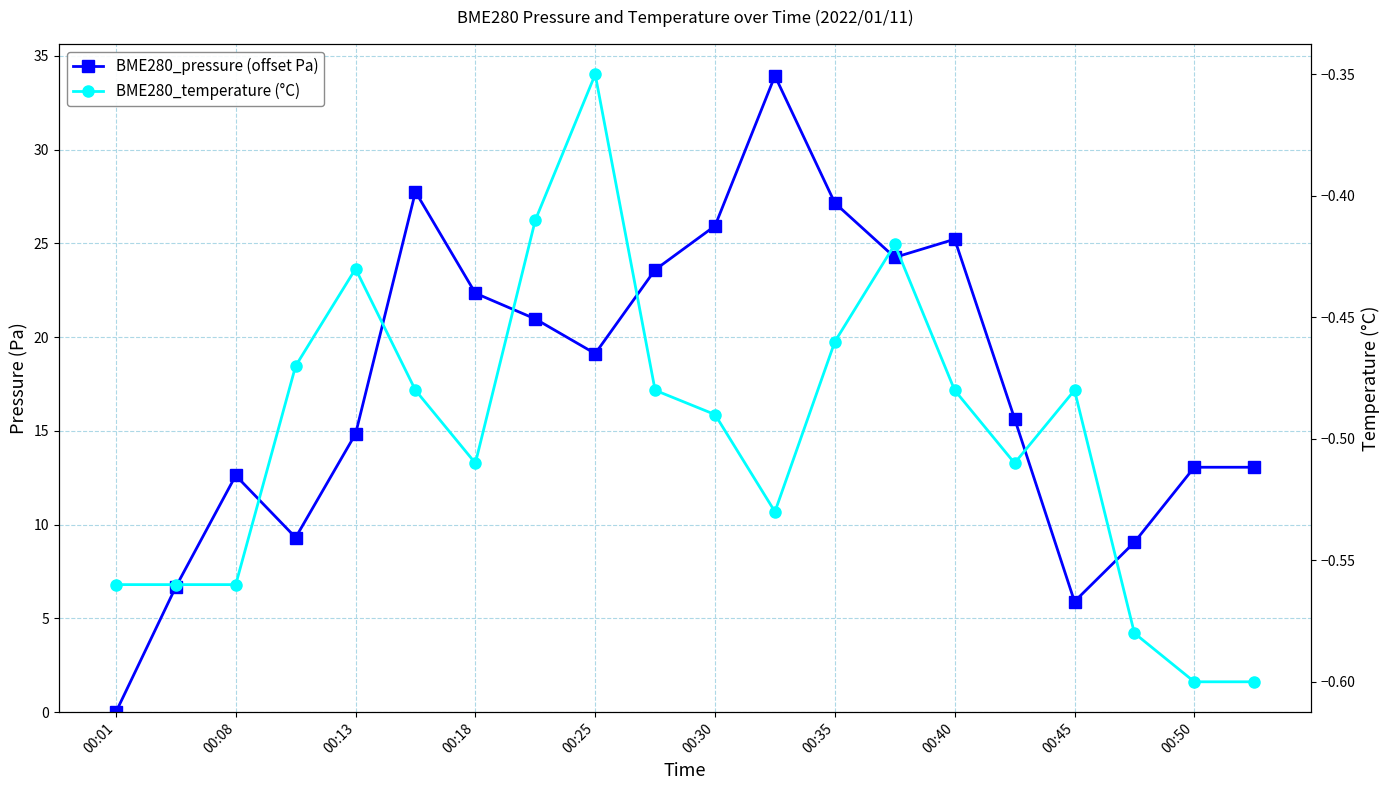

What are all the series names shown in the legend?

BME280_pressure (offset Pa), BME280_temperature (°C)